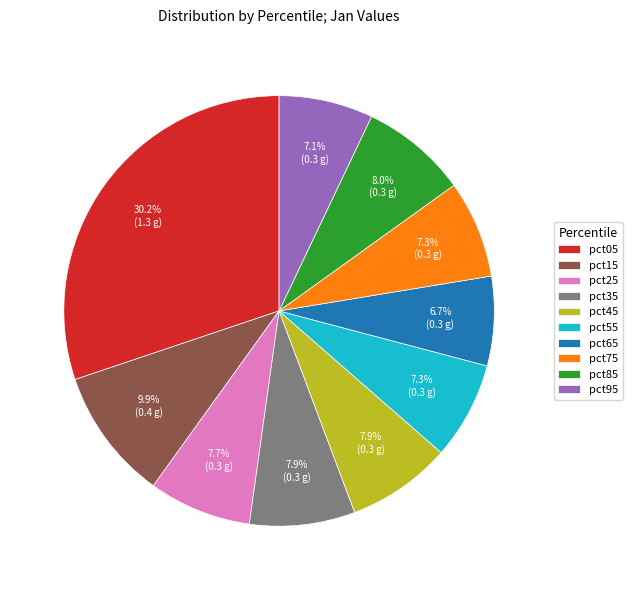

How many slices are in this pie chart?

10